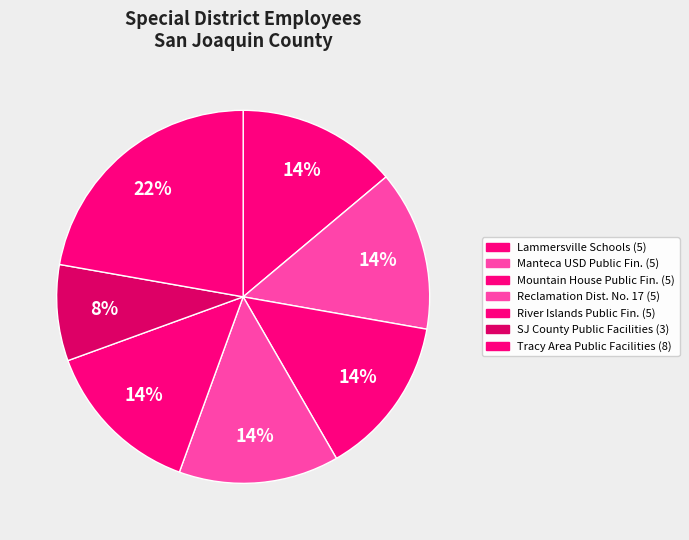

Count the number of slices in the pie.

7